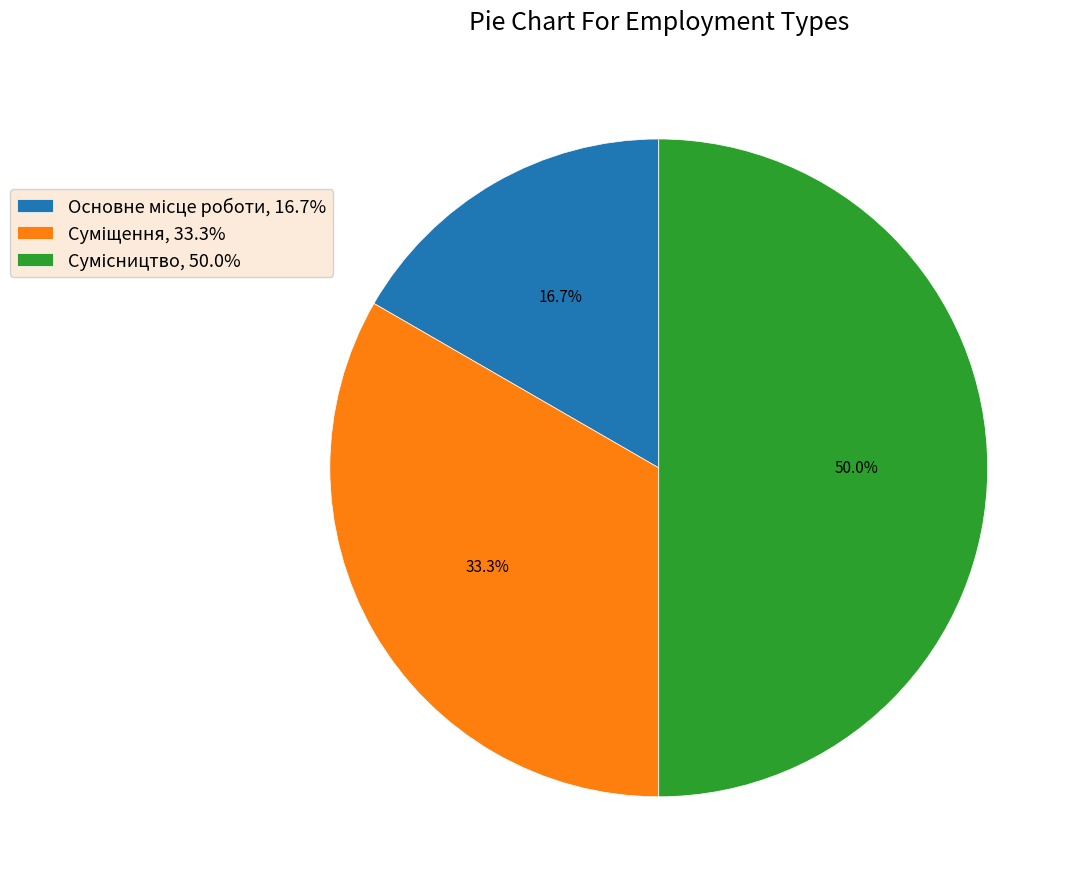

Count the number of slices in the pie.

3